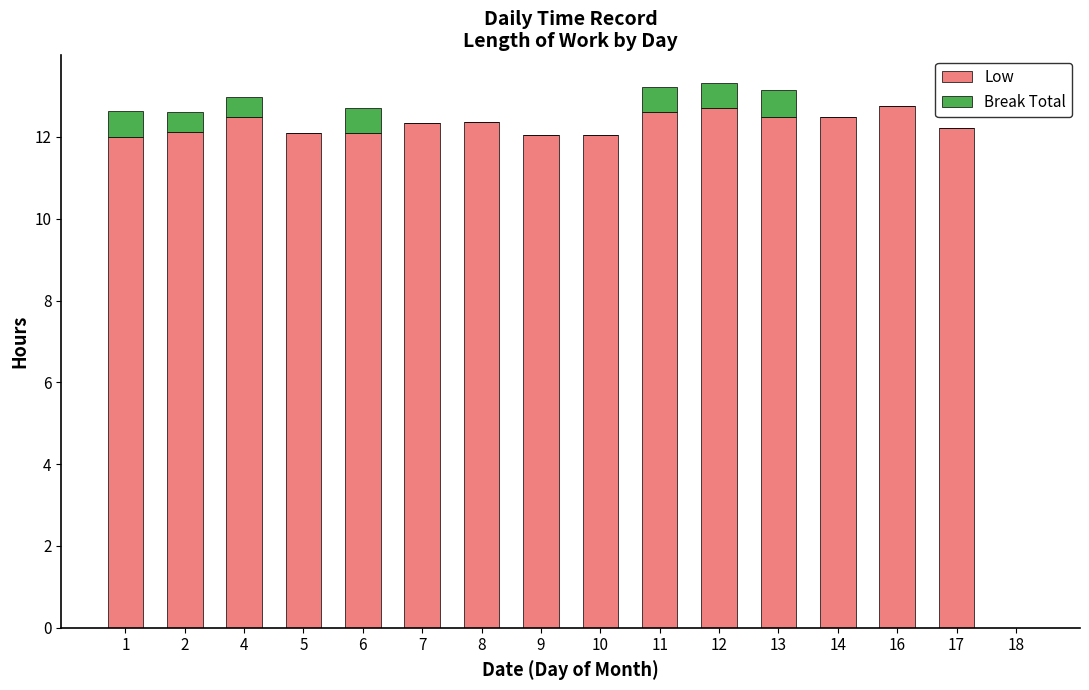

The value of Low at 12 is 12.7. True or false?

True